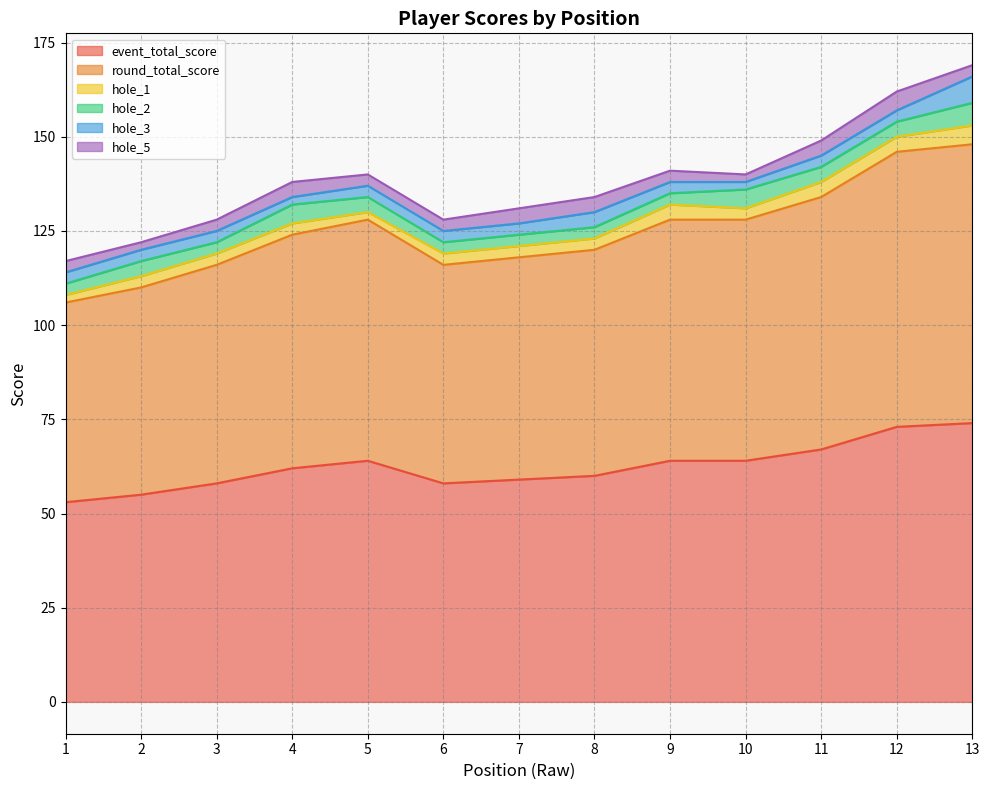

Is the value of hole_3 at 6 greater than the value of round_total_score at 7?

No